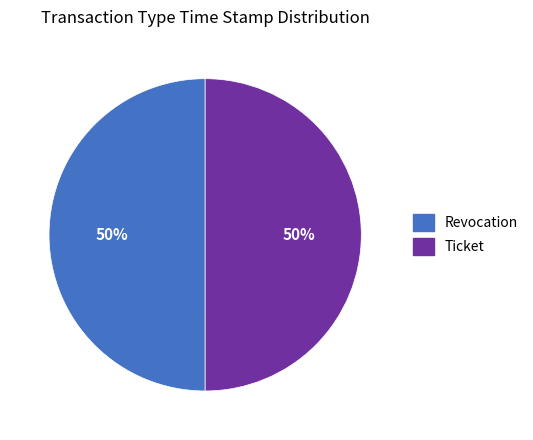

What percentage is the Ticket slice, to the nearest percent?

50%